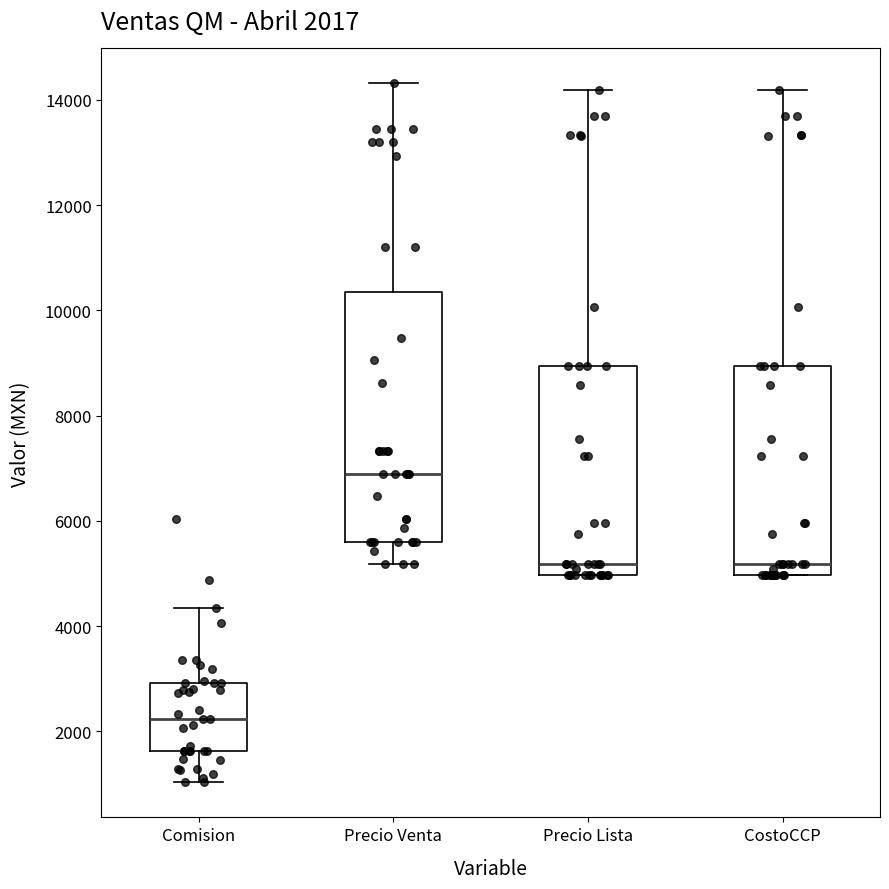

Which box's median line is the lowest?

Comision